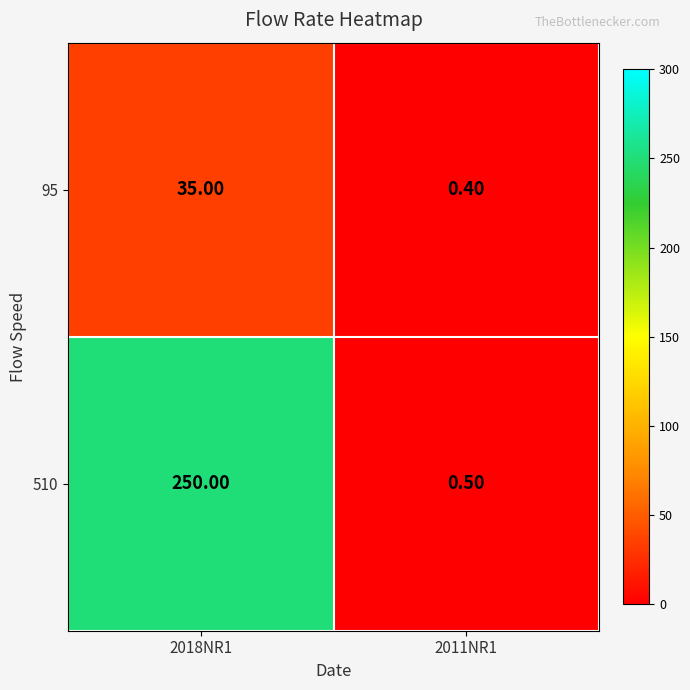

Which label corresponds to the largest value in the chart?

2018NR1